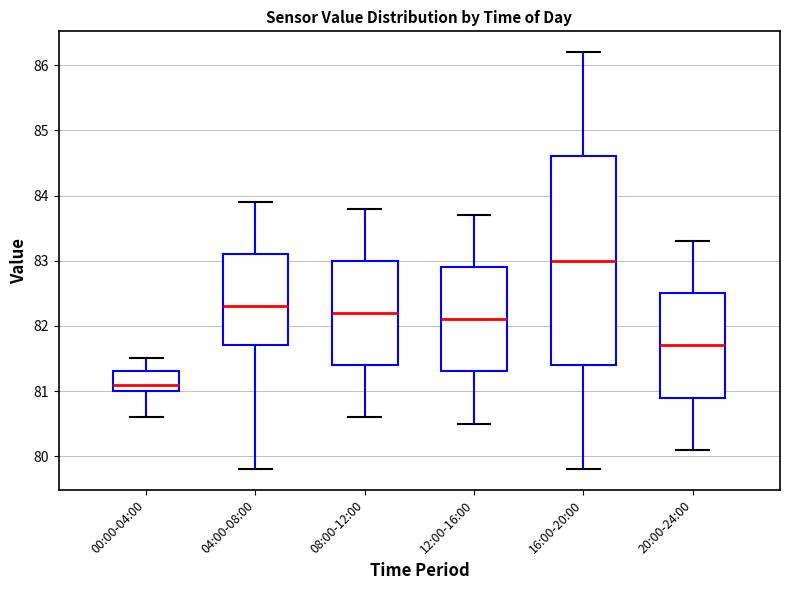

Reading left to right, read every box against the y-axis: the position of its median line, the range the box covers, and the ends of its whiskers. The values are not printed on the chart, so give them approximately, as read against the axis.

00:00-04:00: median 81.1, box 81.0 to 81.3, whiskers 80.6 to 81.5
04:00-08:00: median 82.3, box 81.7 to 83.1, whiskers 79.8 to 83.9
08:00-12:00: median 82.2, box 81.4 to 83.0, whiskers 80.6 to 83.8
12:00-16:00: median 82.1, box 81.3 to 82.9, whiskers 80.5 to 83.7
16:00-20:00: median 83.0, box 81.4 to 84.6, whiskers 79.8 to 86.2
20:00-24:00: median 81.7, box 80.9 to 82.5, whiskers 80.1 to 83.3